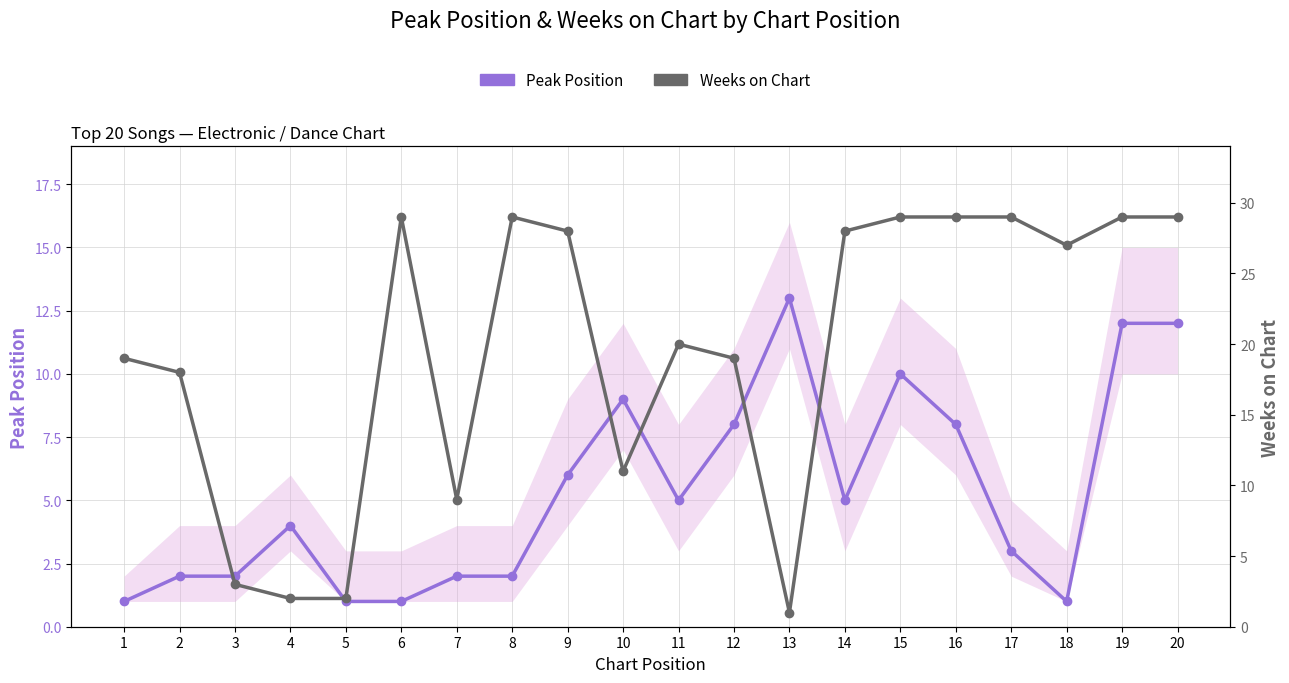

How many times do Weeks on Chart and Peak Position cross each other?

4